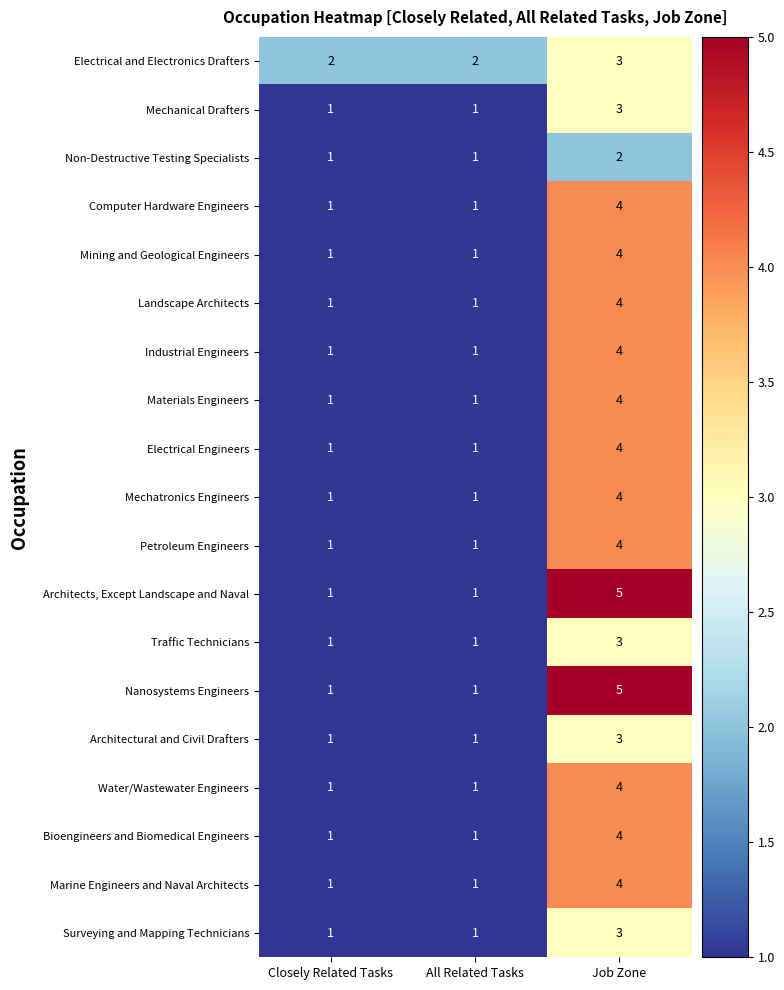

Count the Architects, Except Landscape and Naval values in the range 1 to 5.

3